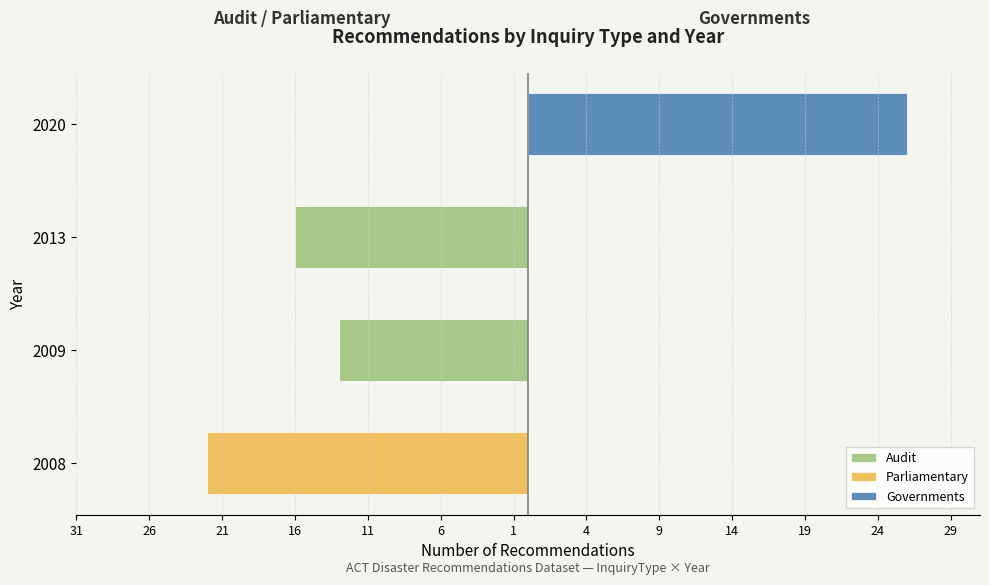

True or false: Audit has a value of -5 at 2009.

False